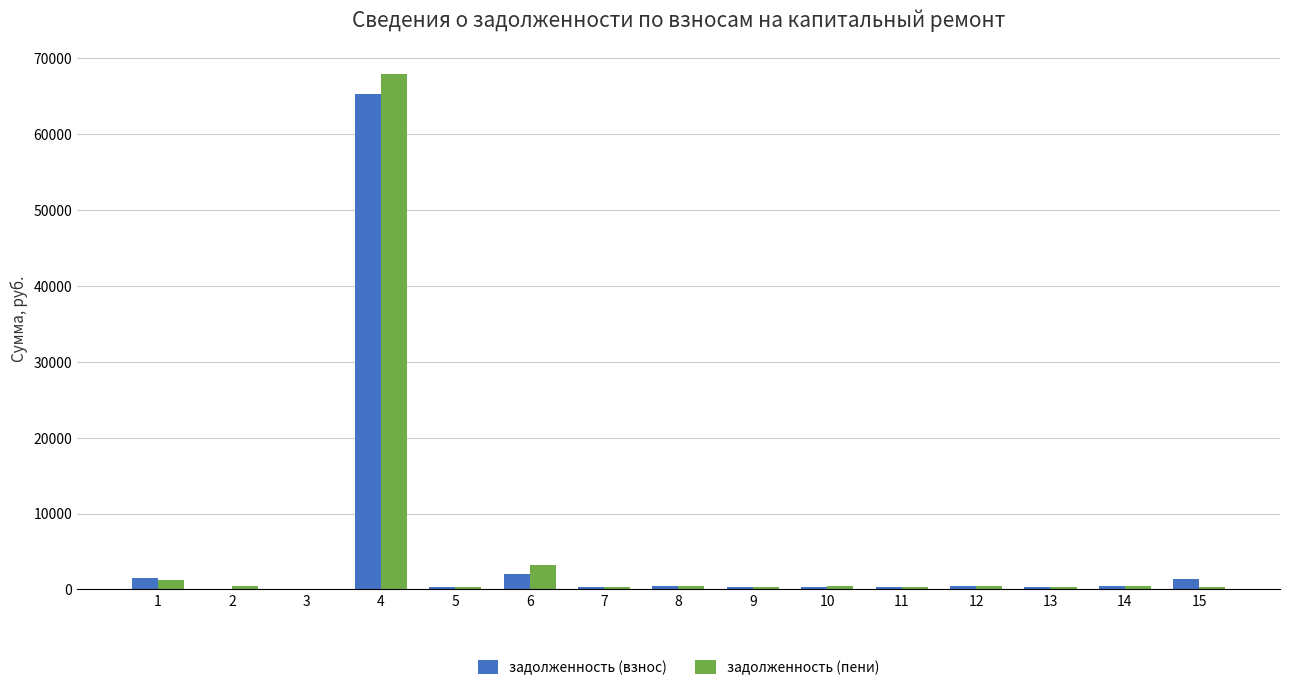

How many distinct data groups are displayed?

2